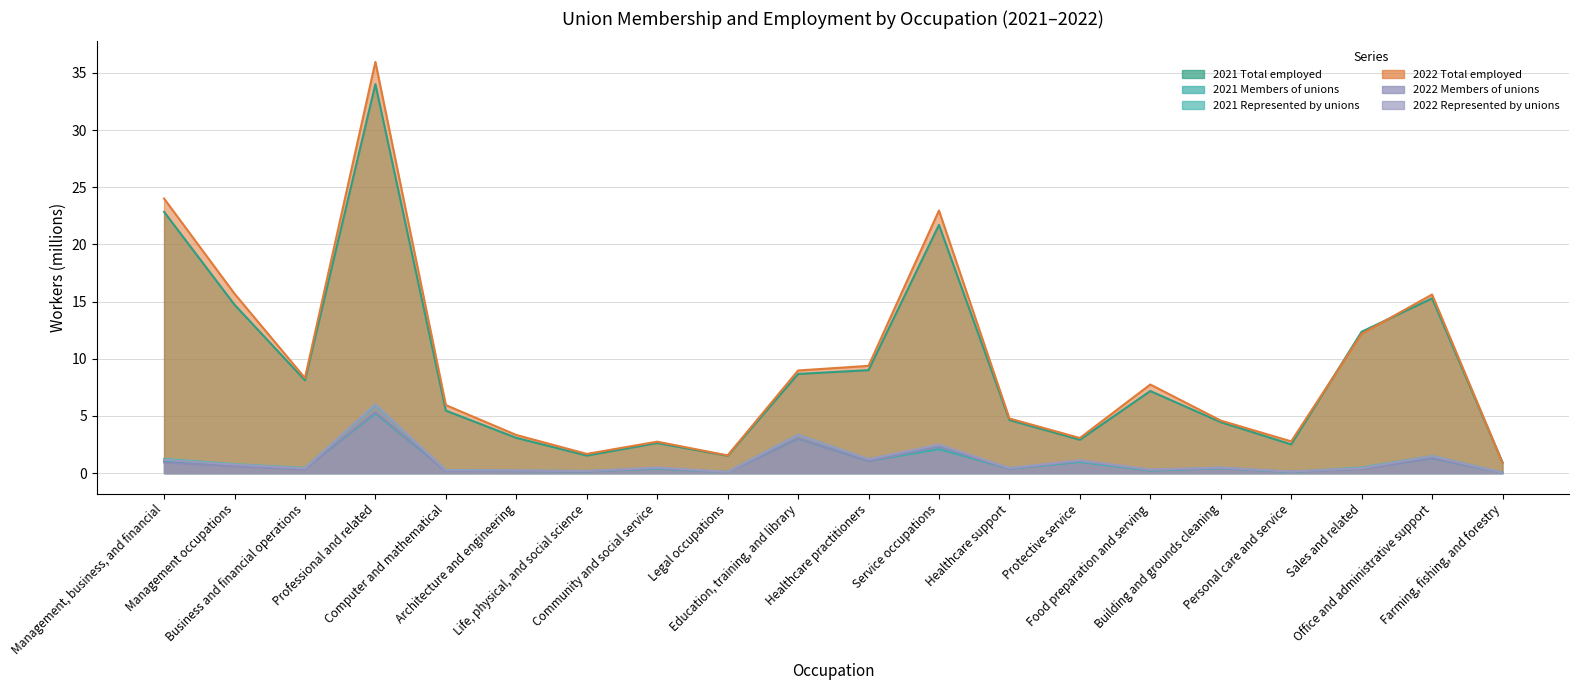

How many lines are shown in the chart?

6